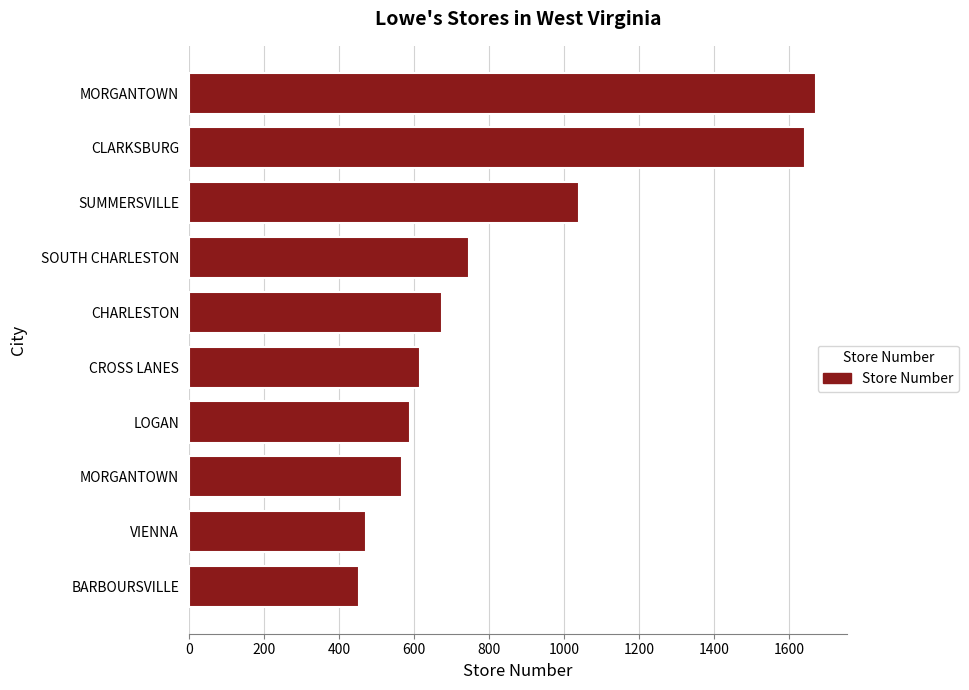

Are the bars horizontal?

Yes